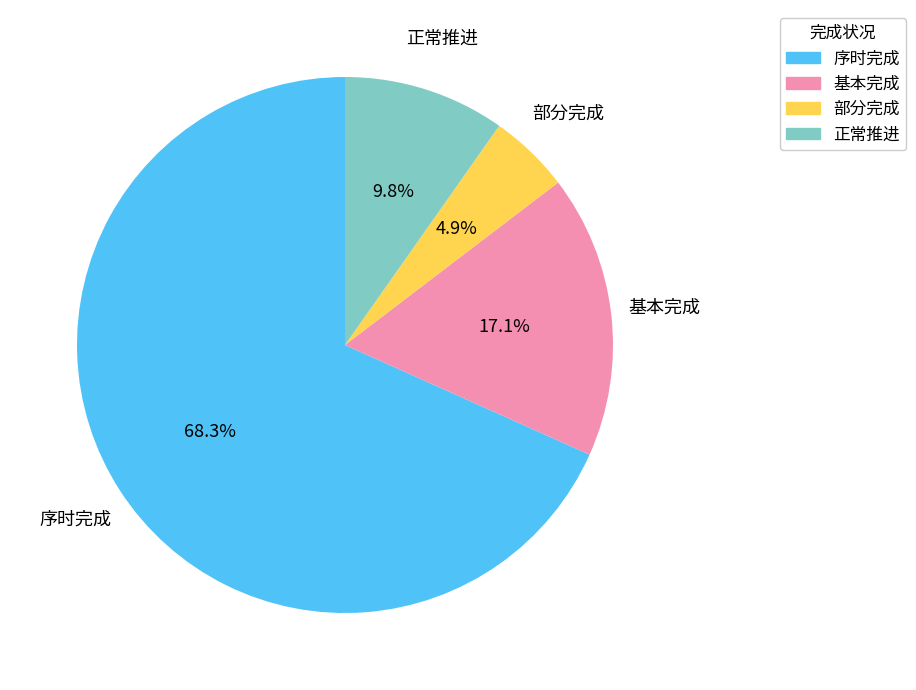

The 序时完成 slice represents 68% of the pie. True or false?

True